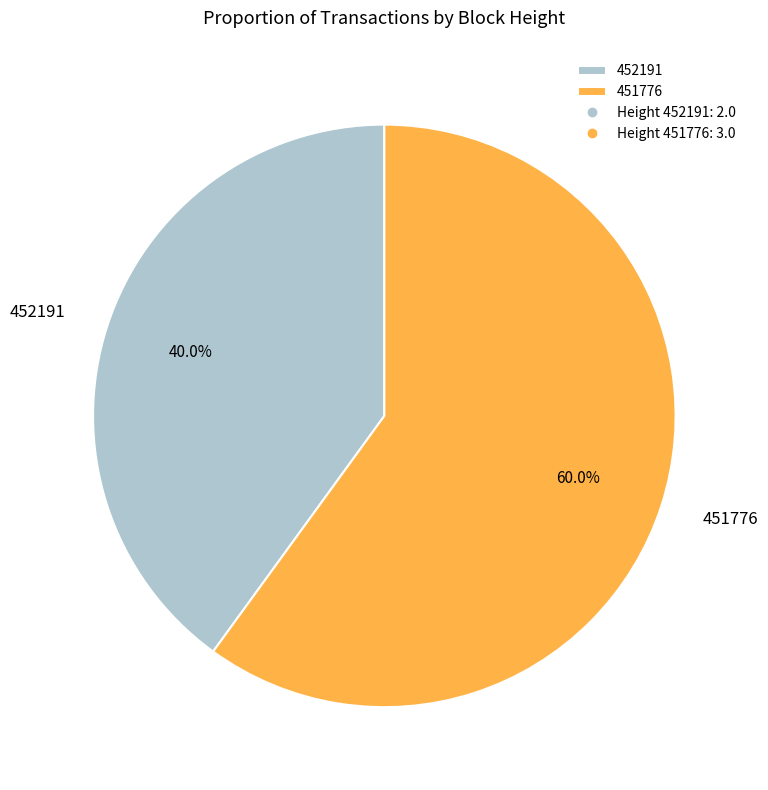

Rank the categories by value from lowest to highest.

452191, 451776